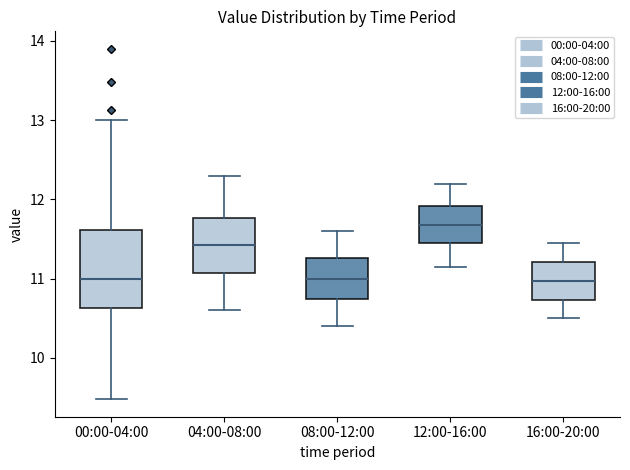

Which box has the highest median line?

12:00-16:00